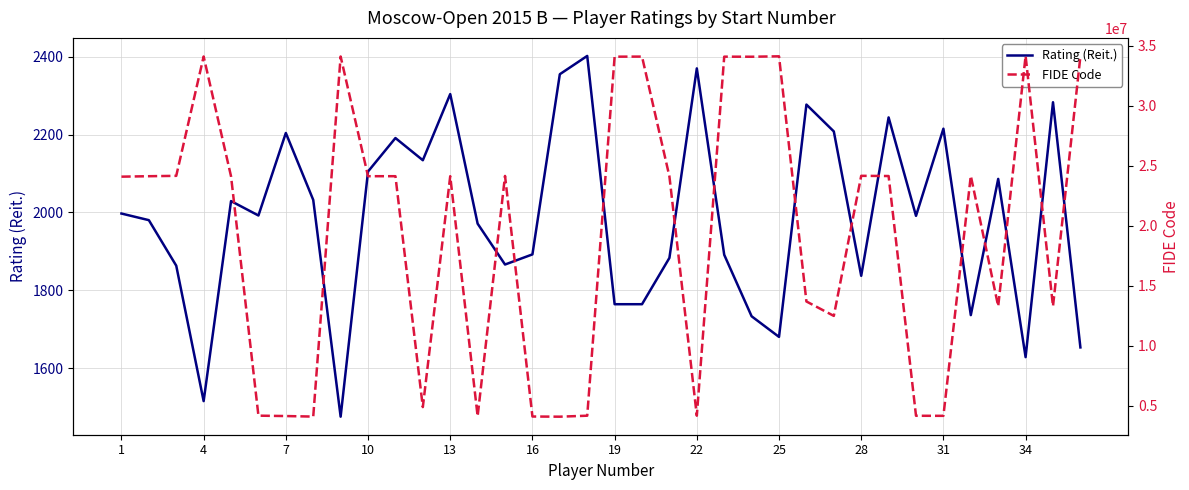

What is the highest value of the Rating (Reit.) series?

2402